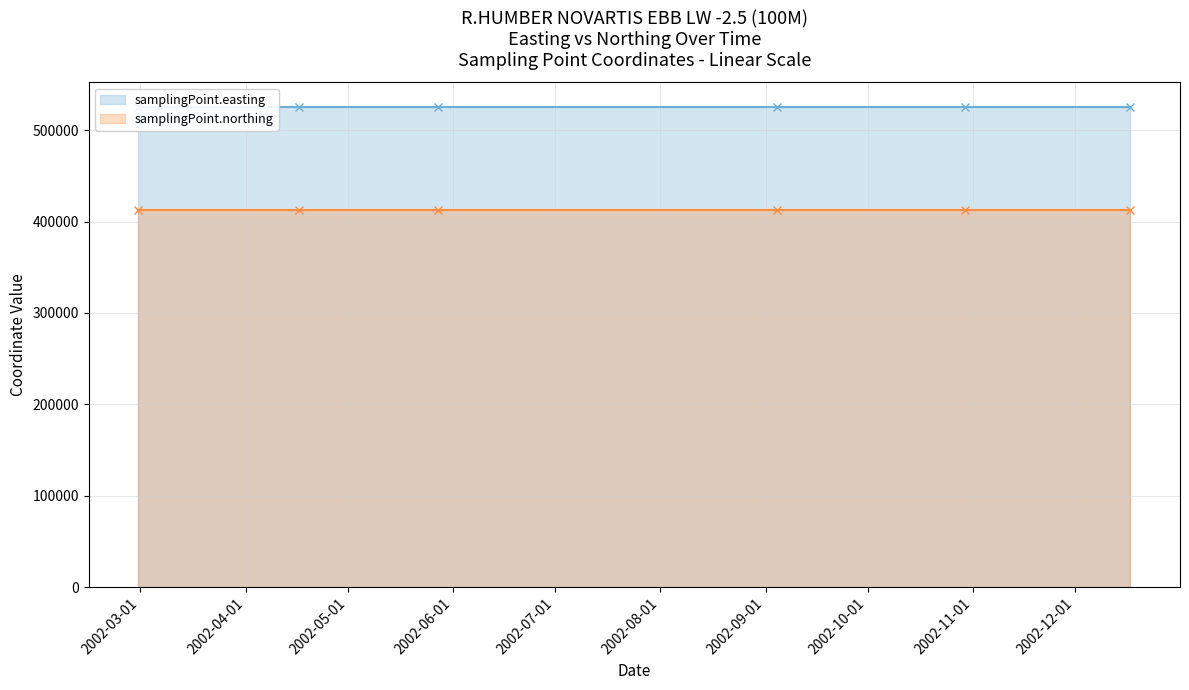

True or false: samplingPoint.northing and samplingPoint.easting cross at least once.

False